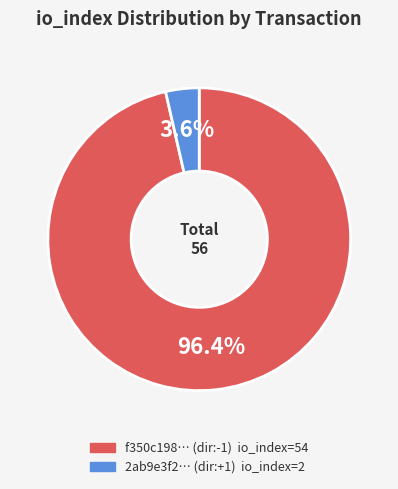

Is there a majority slice in this chart?

Yes